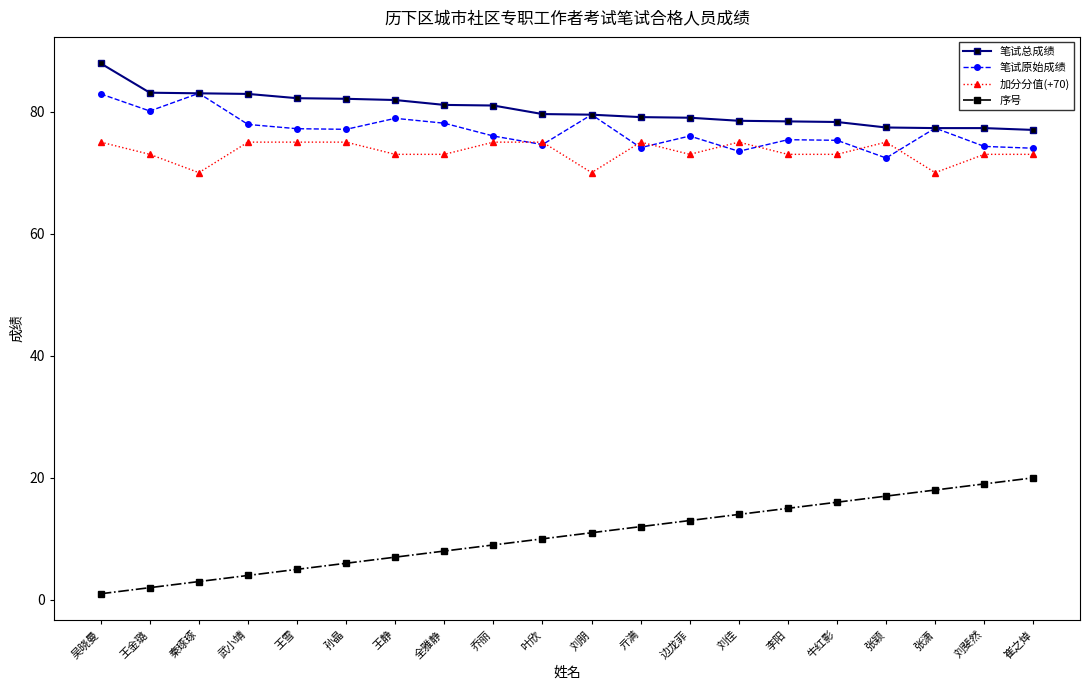

What is the label of the 10th point from the right?

刘朋